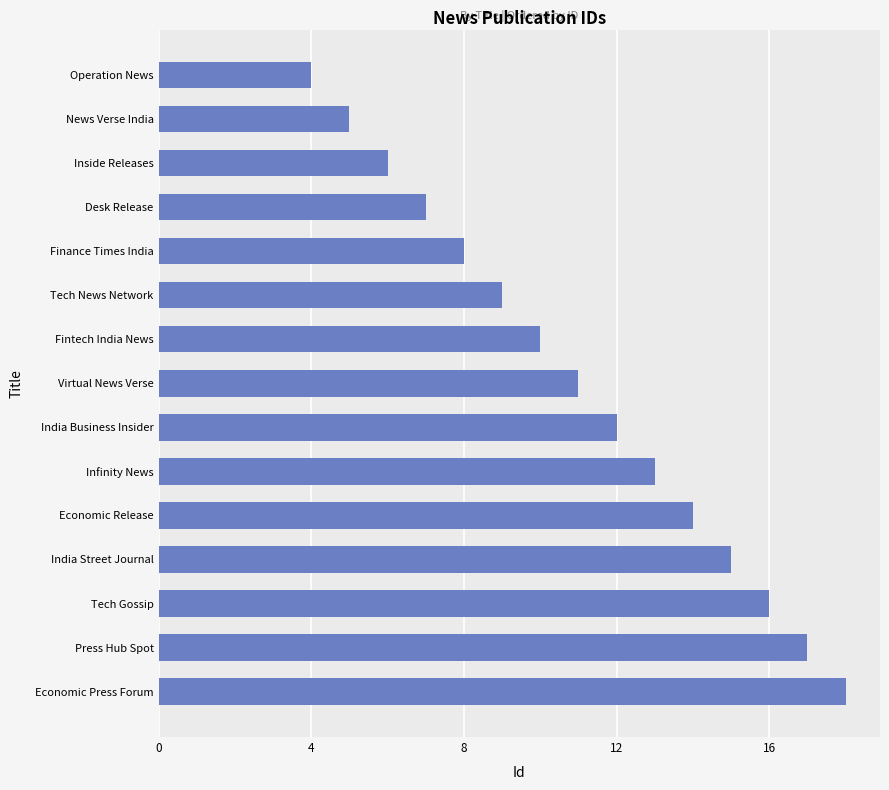

Rank the categories by value from highest to lowest.

Economic Press Forum, Press Hub Spot, Tech Gossip, India Street Journal, Economic Release, Infinity News, India Business Insider, Virtual News Verse, Fintech India News, Tech News Network, Finance Times India, Desk Release, Inside Releases, News Verse India, Operation News